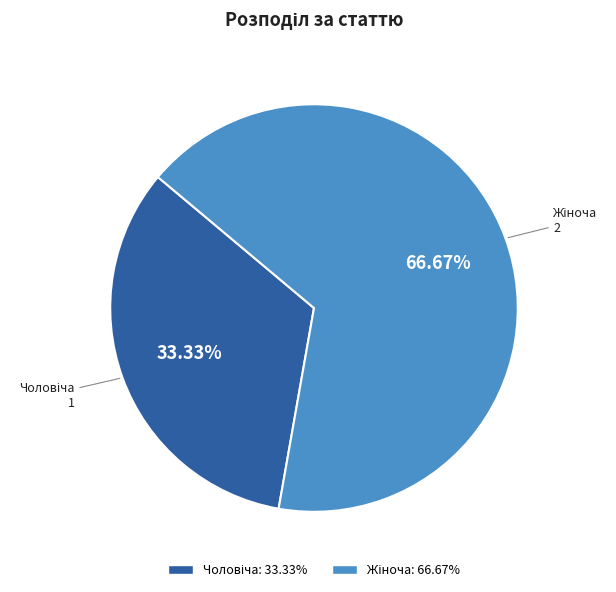

Does any single category account for the majority?

Yes